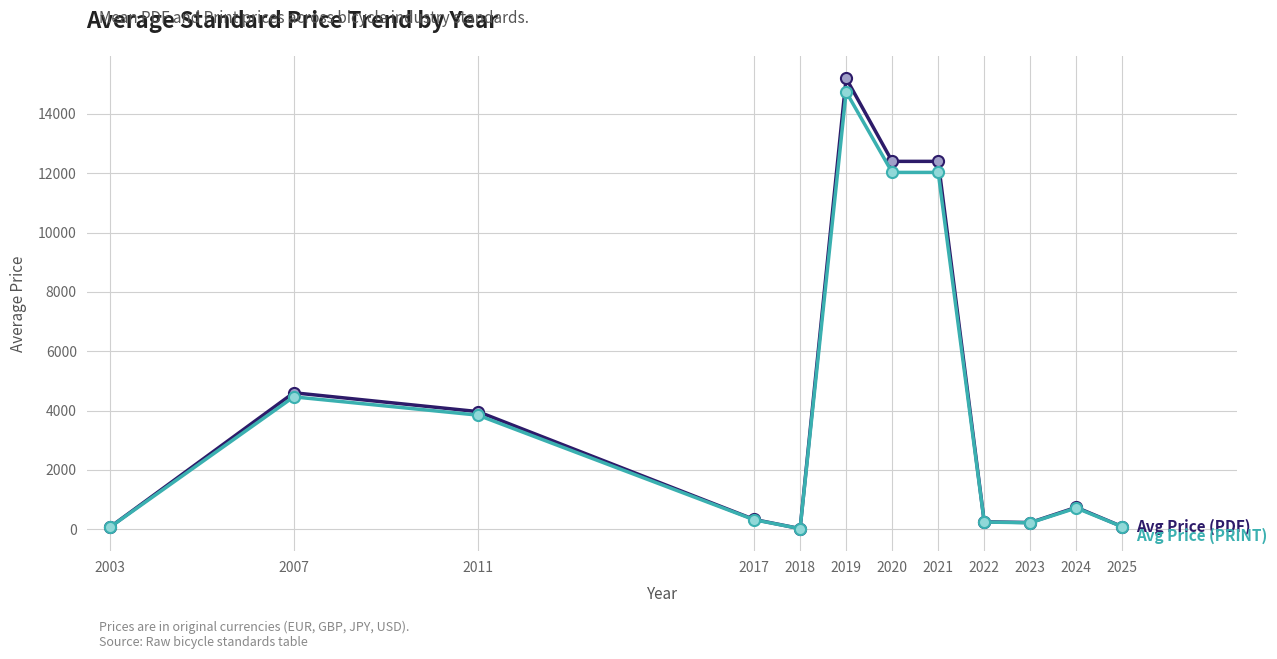

What is the greatest value displayed?

15200.0